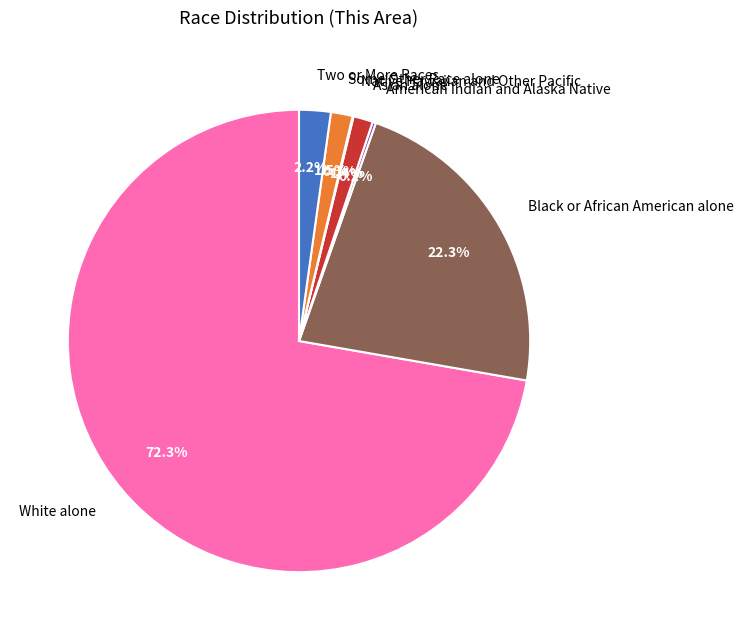

Which has a higher value, White alone or Two or More Races?

White alone